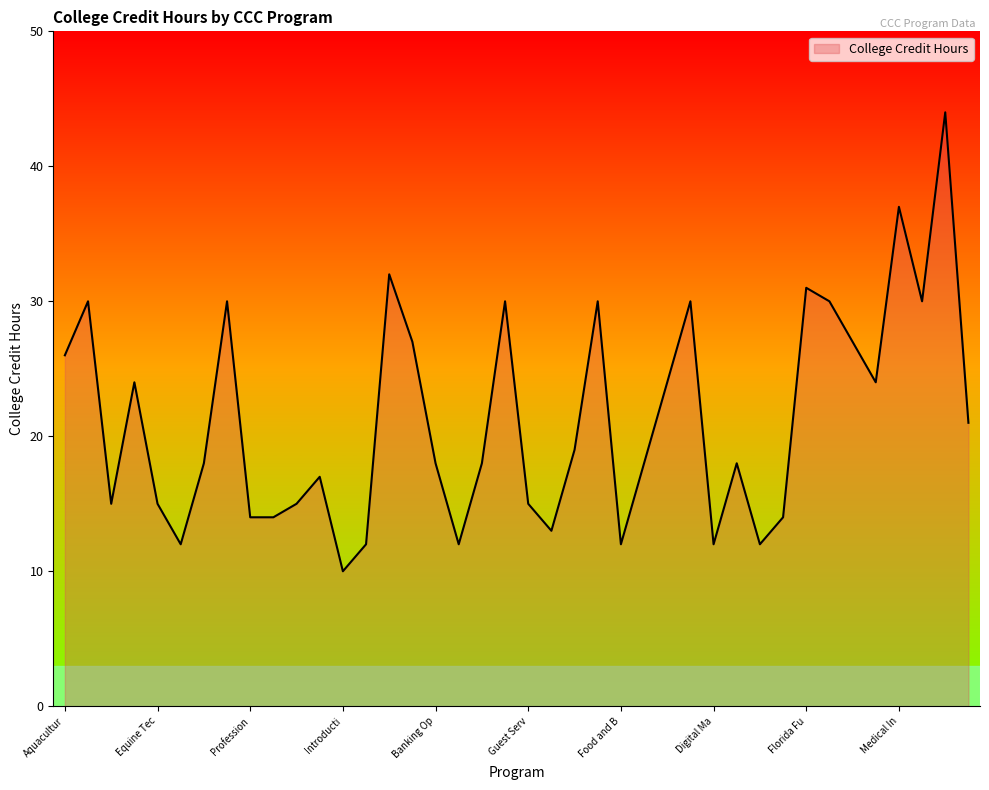

What is the difference between the maximum and minimum values?

34